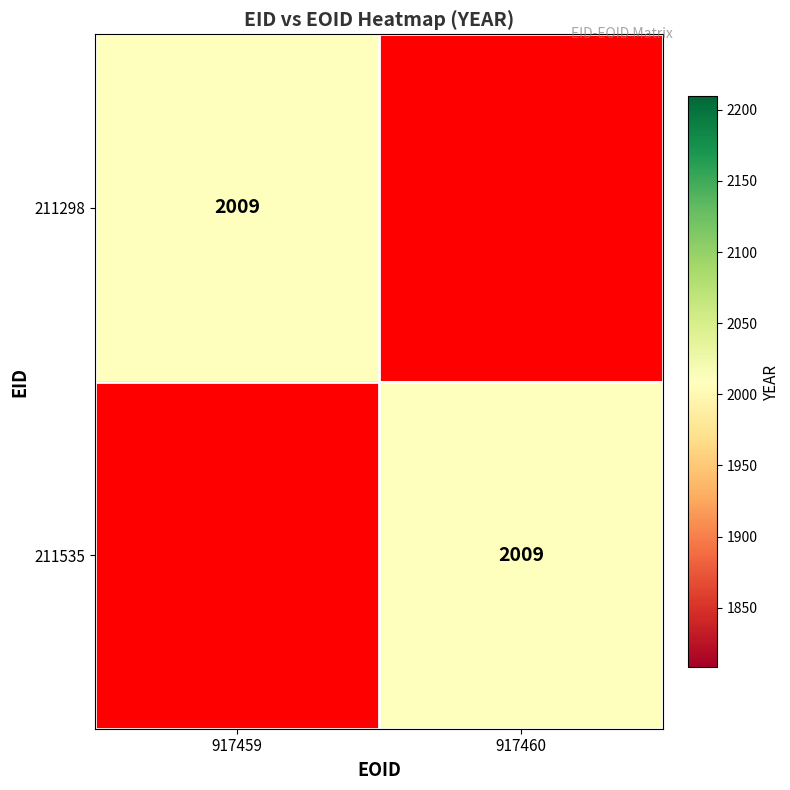

Is the value of 917459 at 1 greater than the value of 917460 at 0?

No